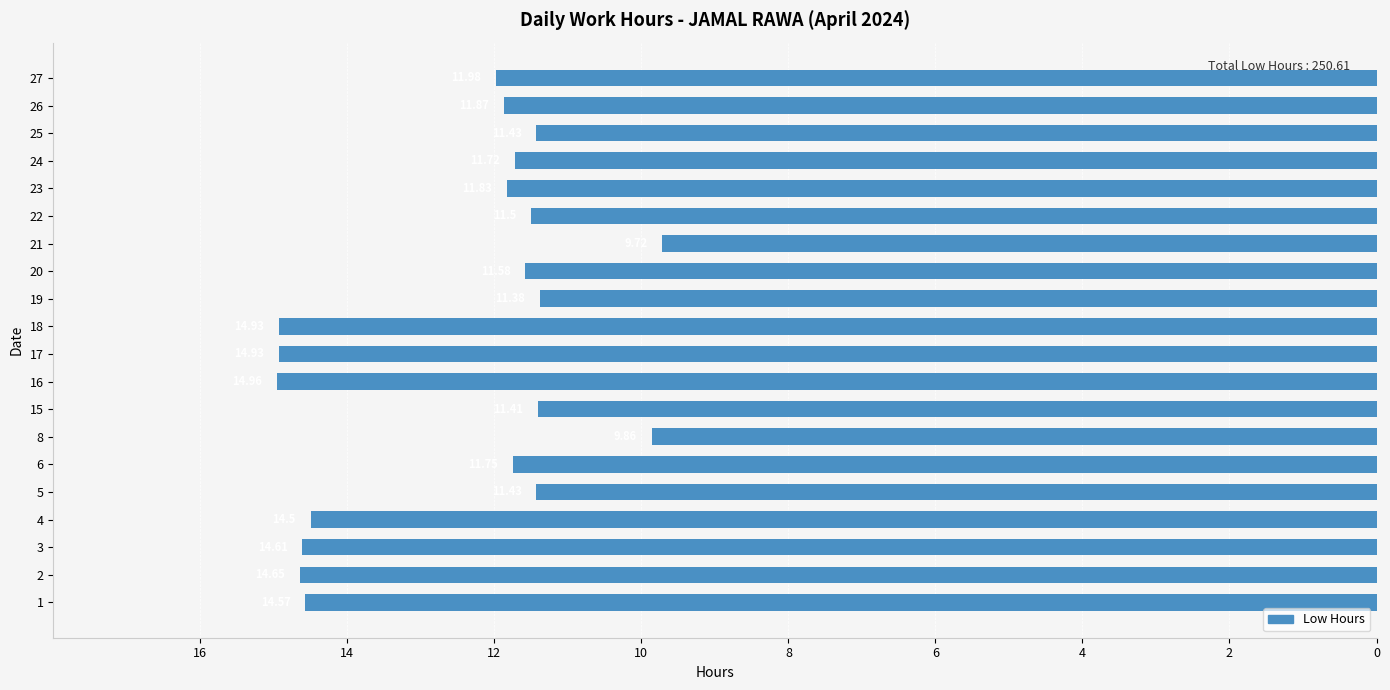

The chart shows a value of -11.8 at 6. True or false?

True